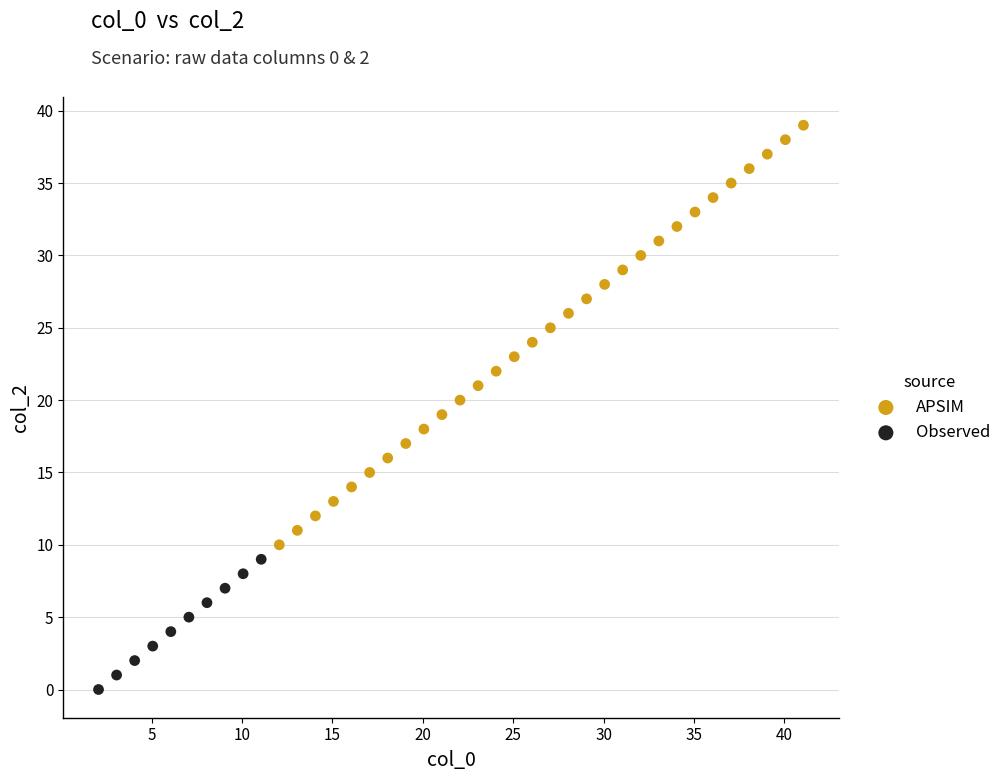

Which series has the largest Y range (max minus min)?

APSIM